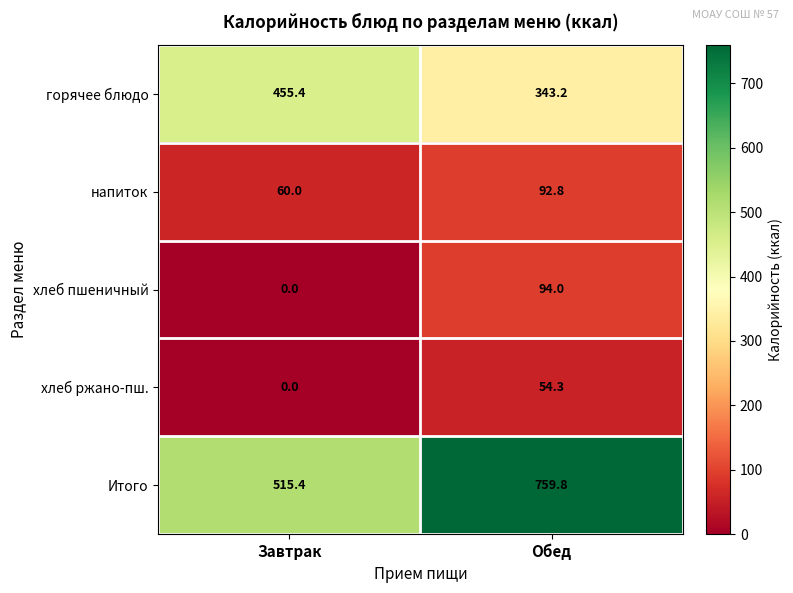

Rank the categories by Итого value from highest to lowest.

Обед, Завтрак